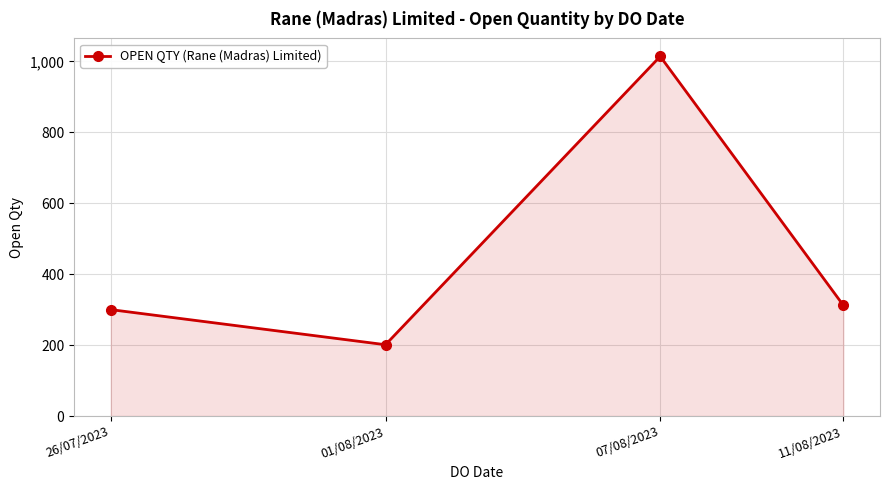

Reading left to right, transcribe all the data shown in this chart.

300	201	1014	312